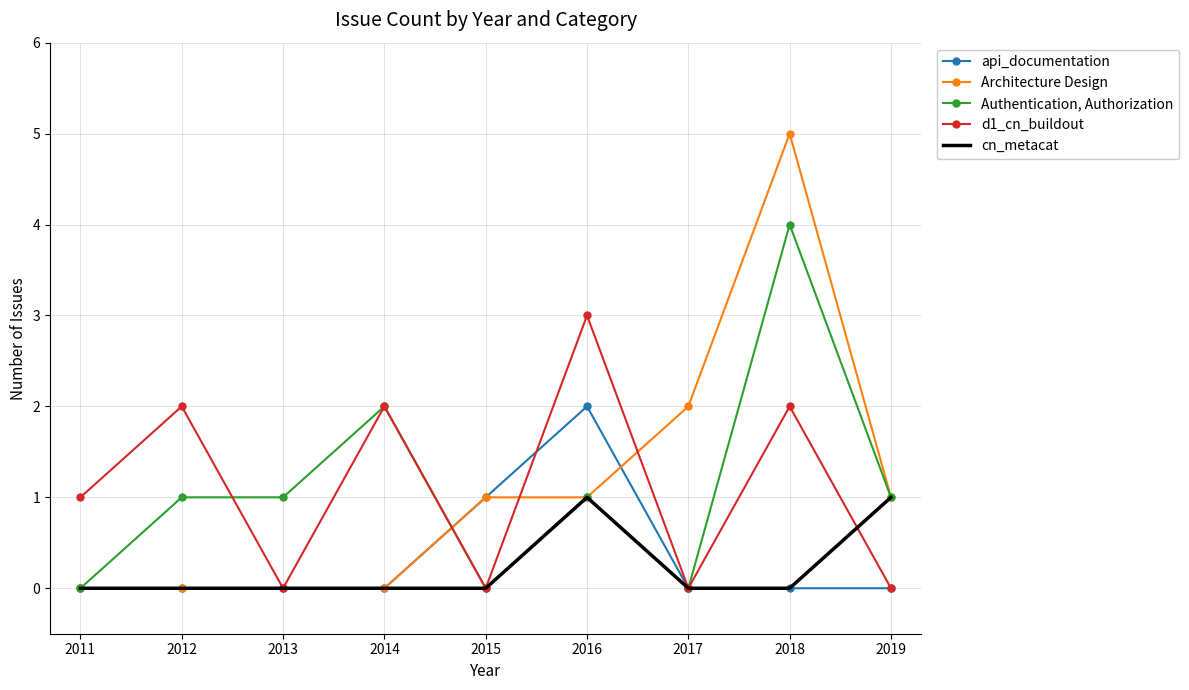

Is the value of Authentication, Authorization at 2018 greater than the value of api_documentation at 2015?

Yes